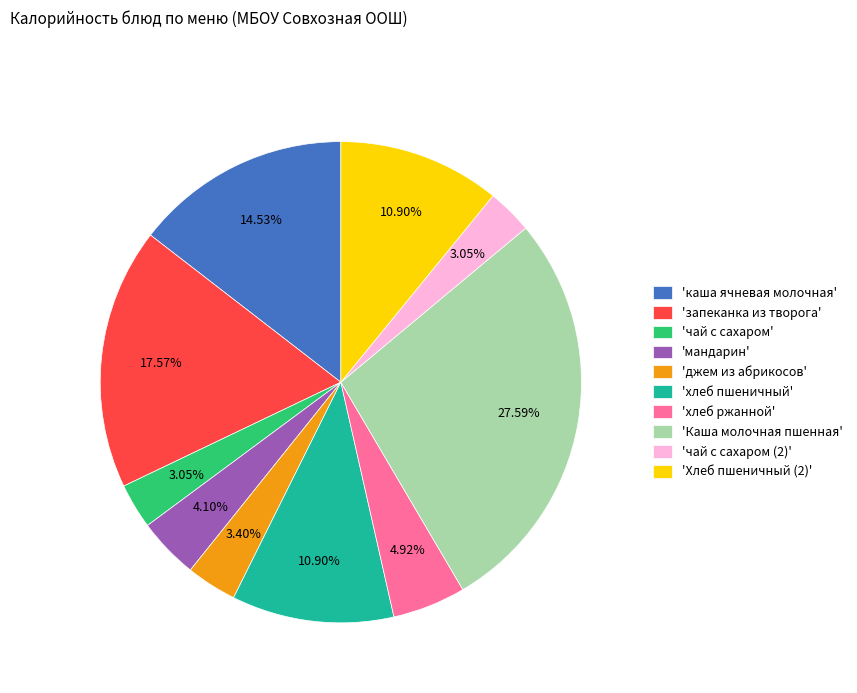

How many segments does this pie chart have?

10